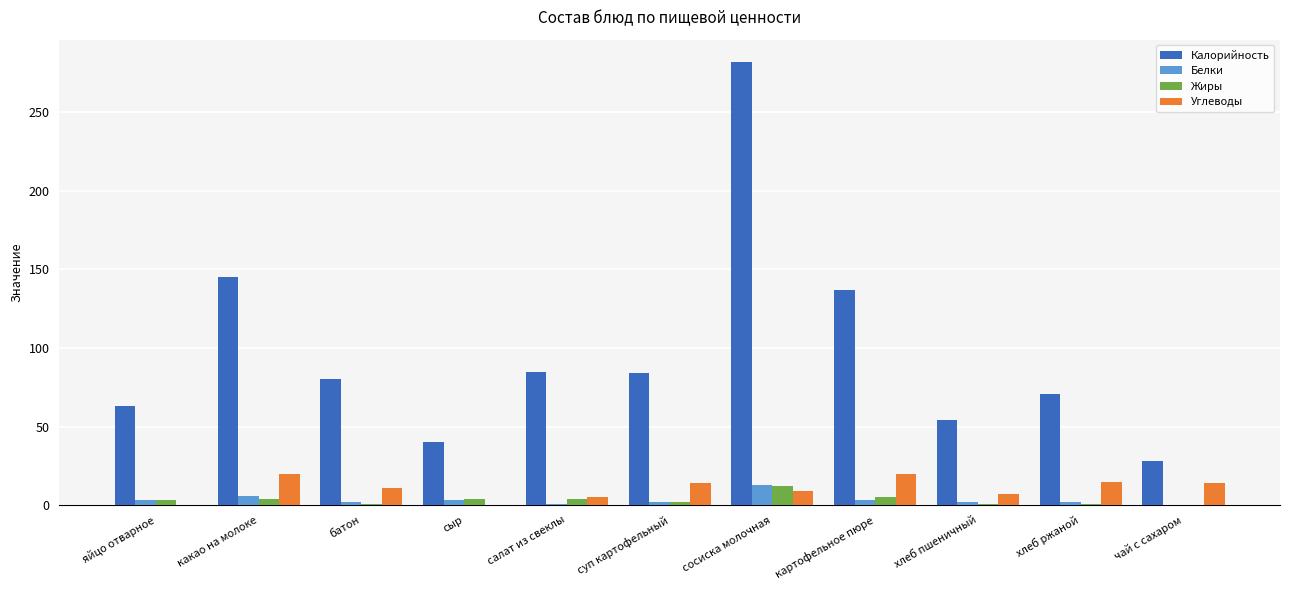

Are the bars grouped side by side (vs. stacked)?

Yes